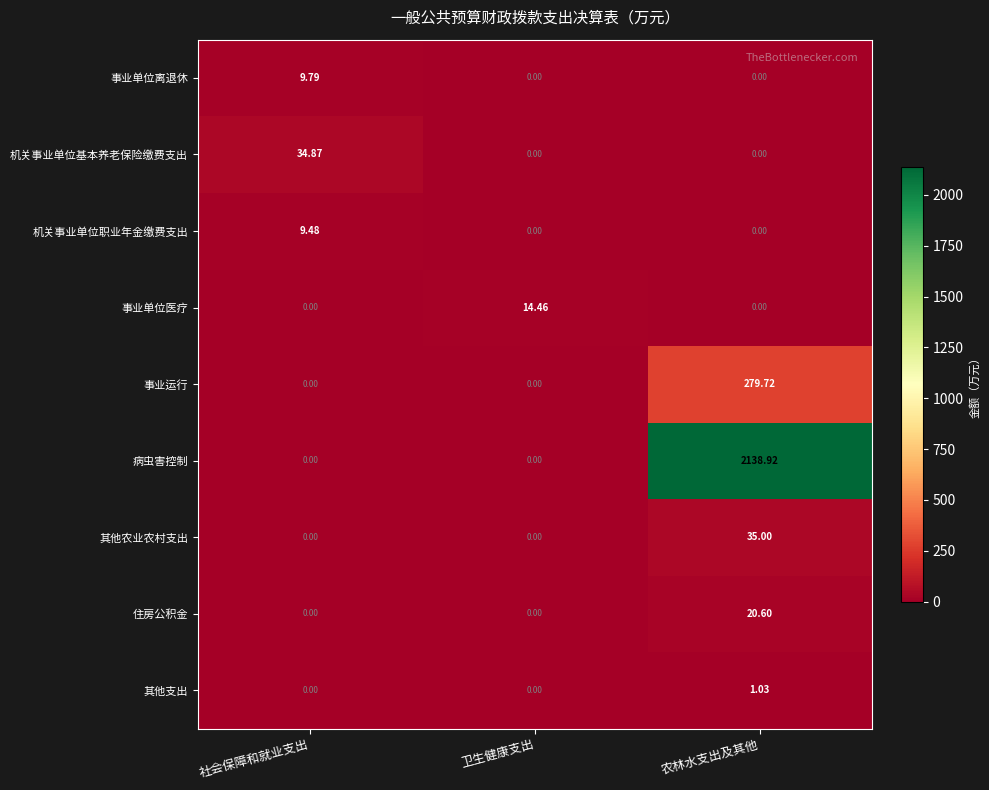

What is the total value across all series at 农林水支出及其他?

2475.3